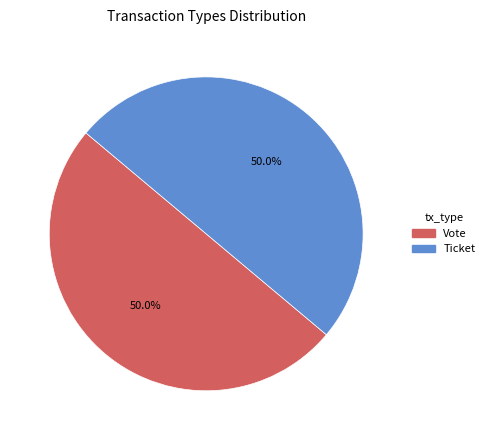

What is the ratio of the value at Vote to the value at Ticket?

1.0